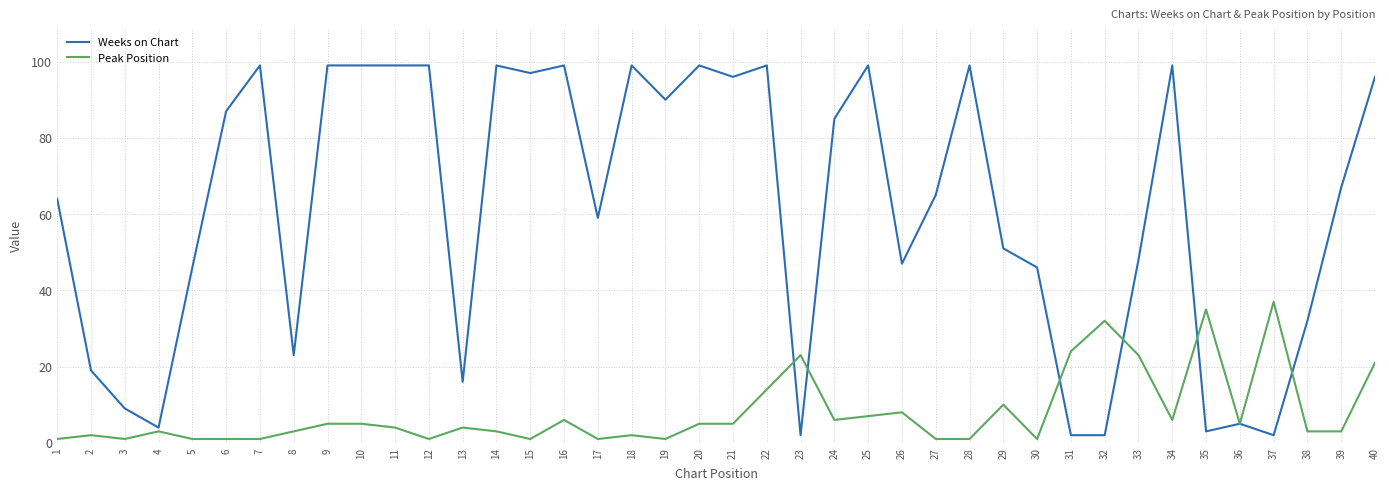

What is the sum of the Weeks on Chart values at 35 and 9?

102